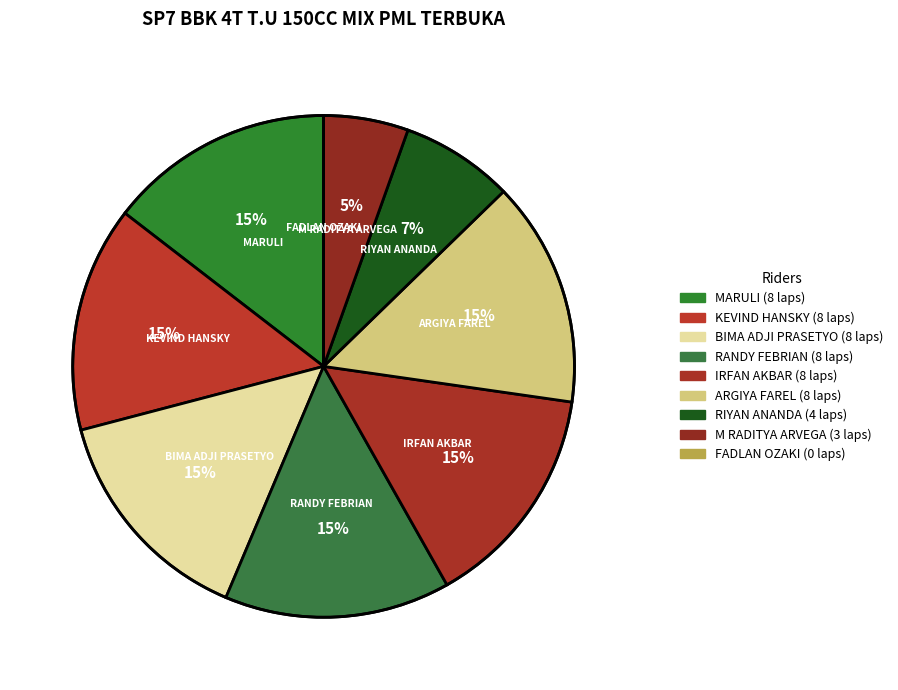

Is the sum of M RADITYA ARVEGA and IRFAN AKBAR greater than half?

No